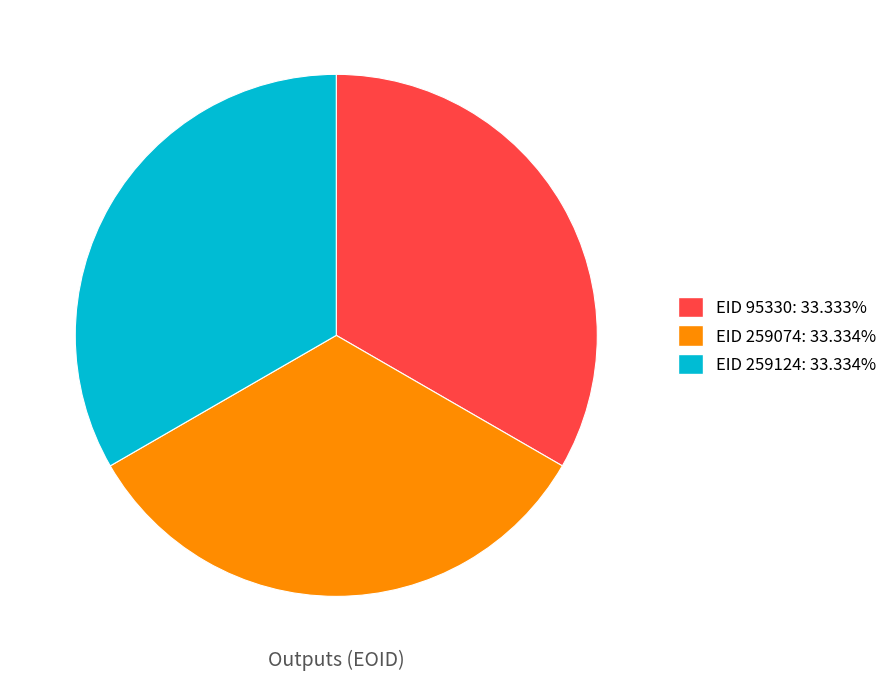

Approximately how many times larger is the value at EID 95330: 33.333% compared to EID 259074: 33.334%?

1.0